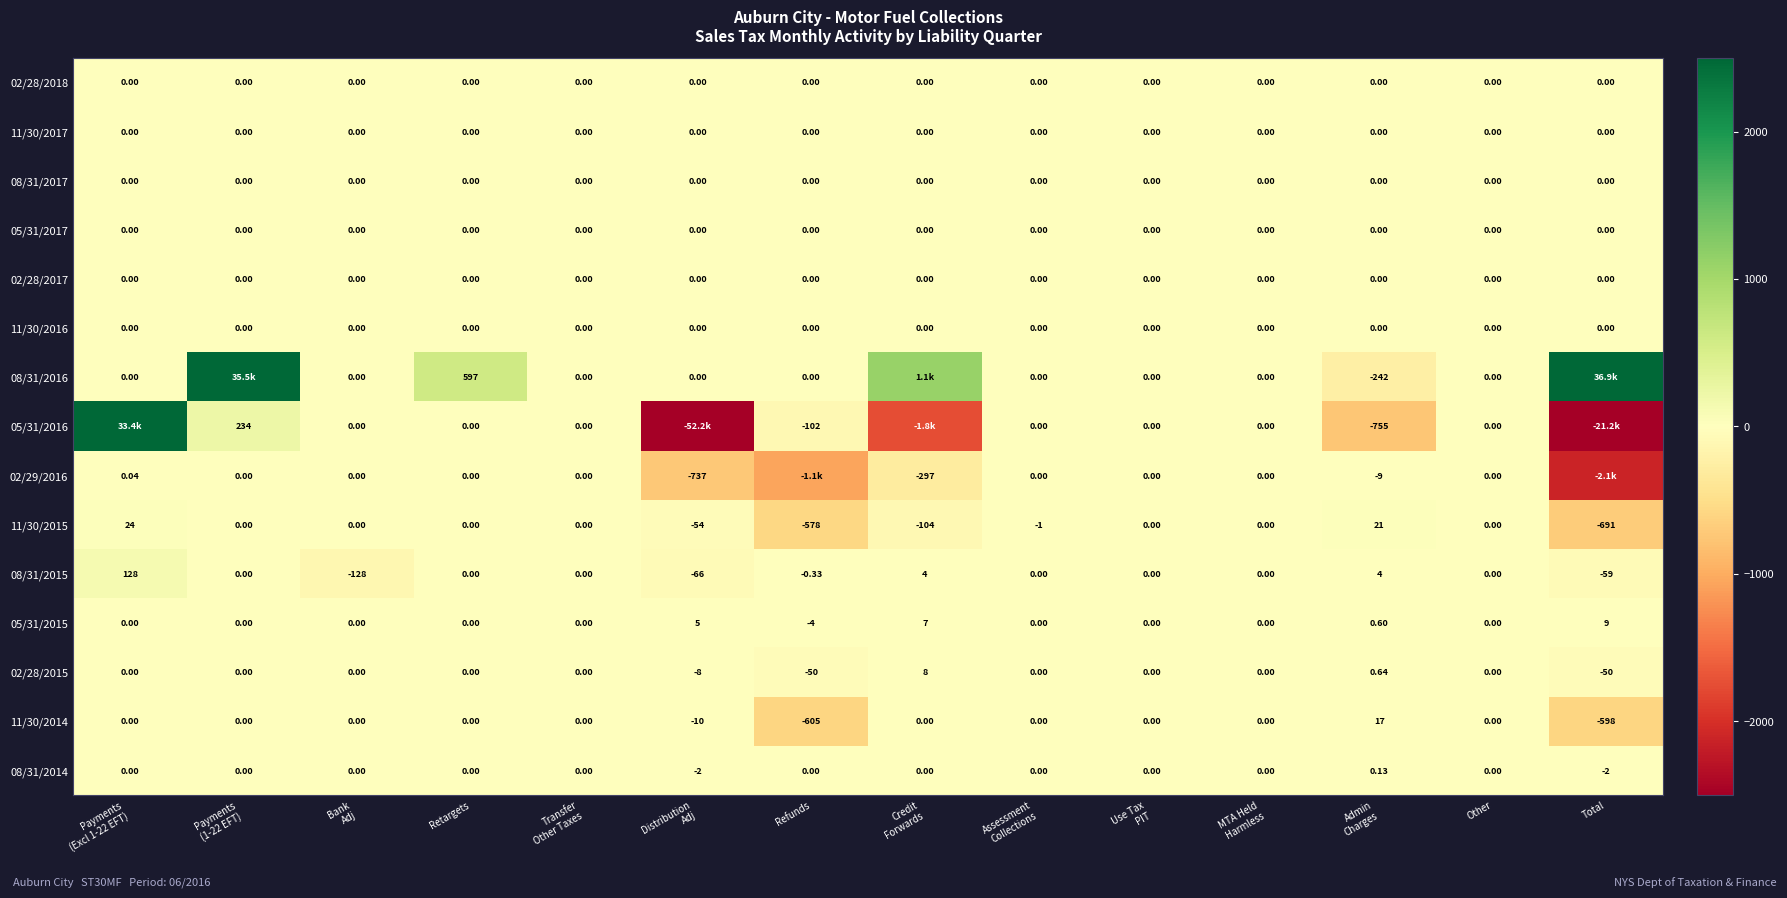

Is the value of 05/31/2015 at Refunds greater than the value of 02/28/2018 at Retargets?

No